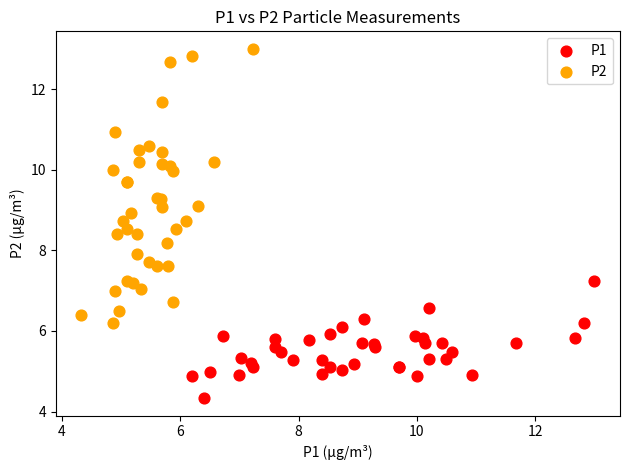

Which series contains the lowest Y value?

P1